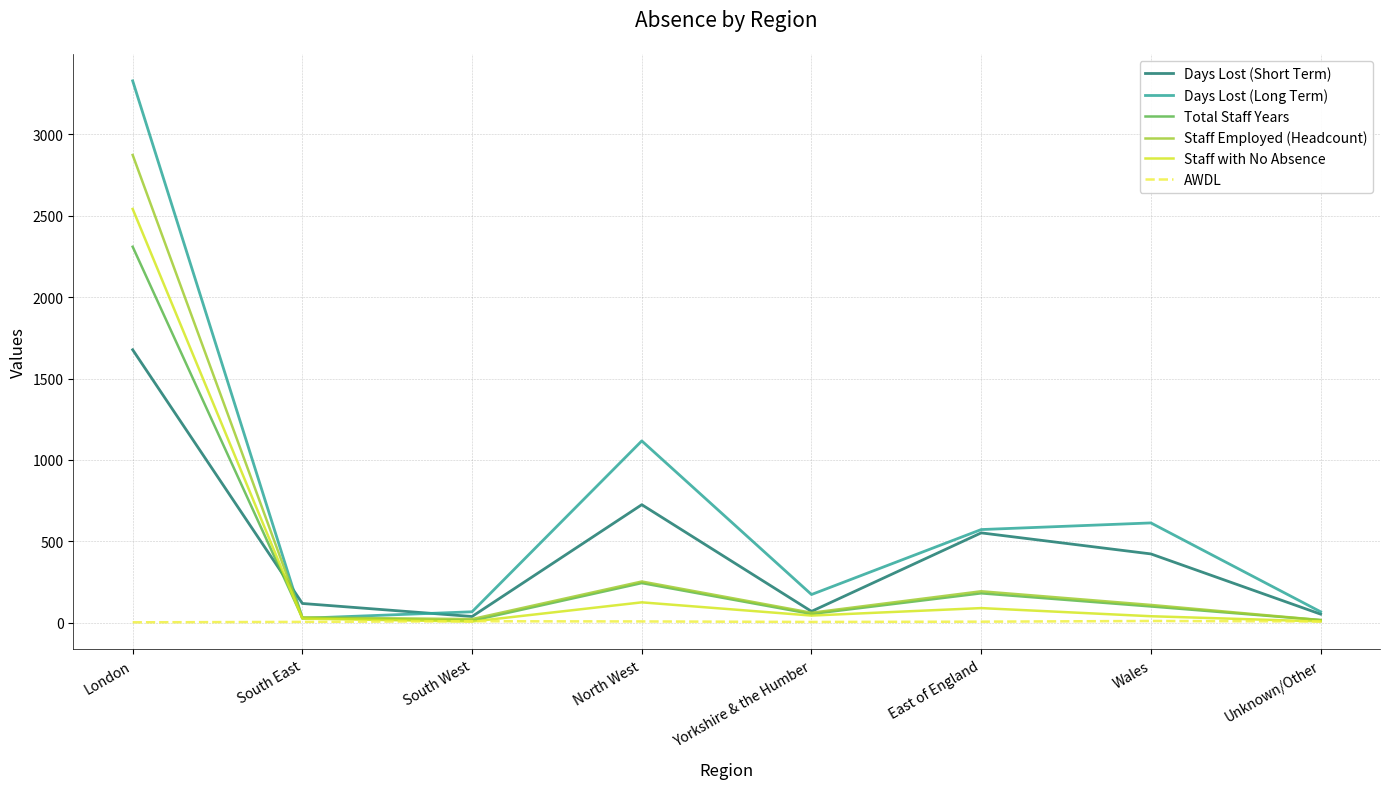

How many values in the Days Lost (Short Term) series exceed 422?

4